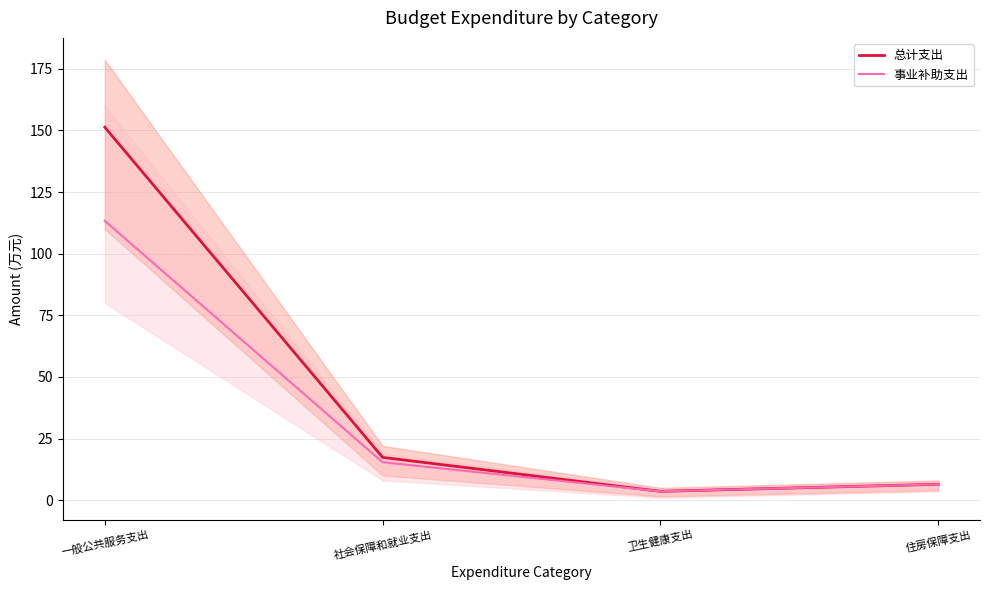

Is it true that 总计支出 equals 151.3 at 一般公共服务支出?

True